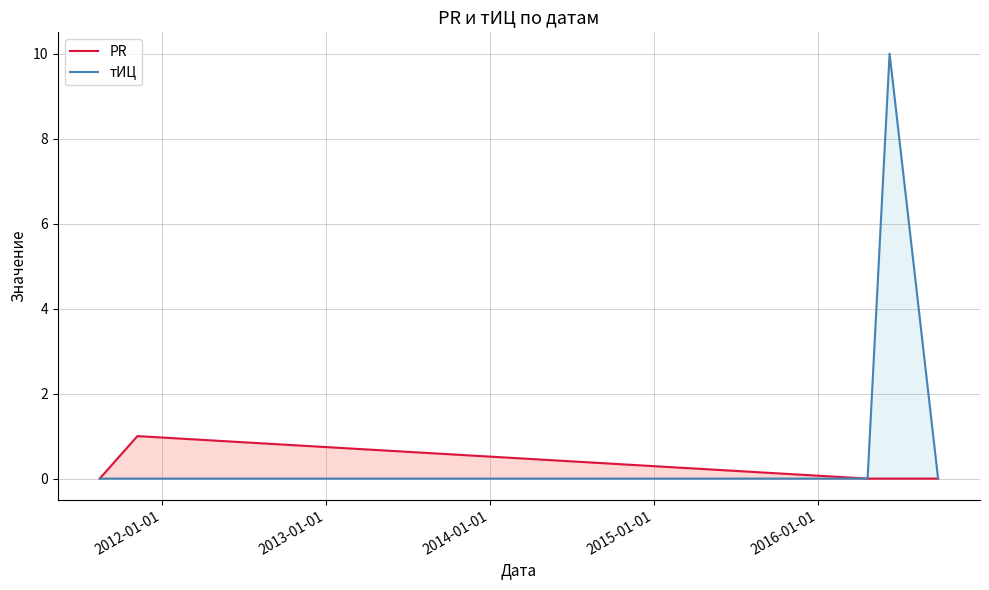

What are all the series names shown in the legend?

PR, тИЦ